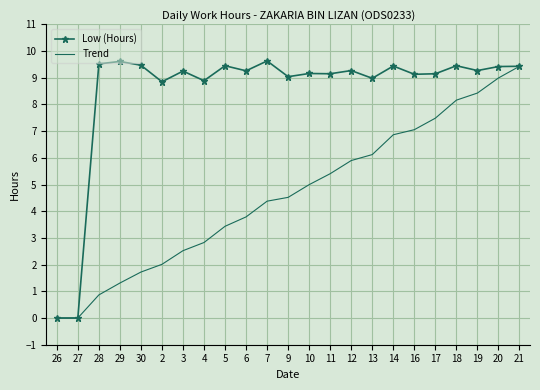

What is the difference between the Trend values at 13 and 17?

1.4